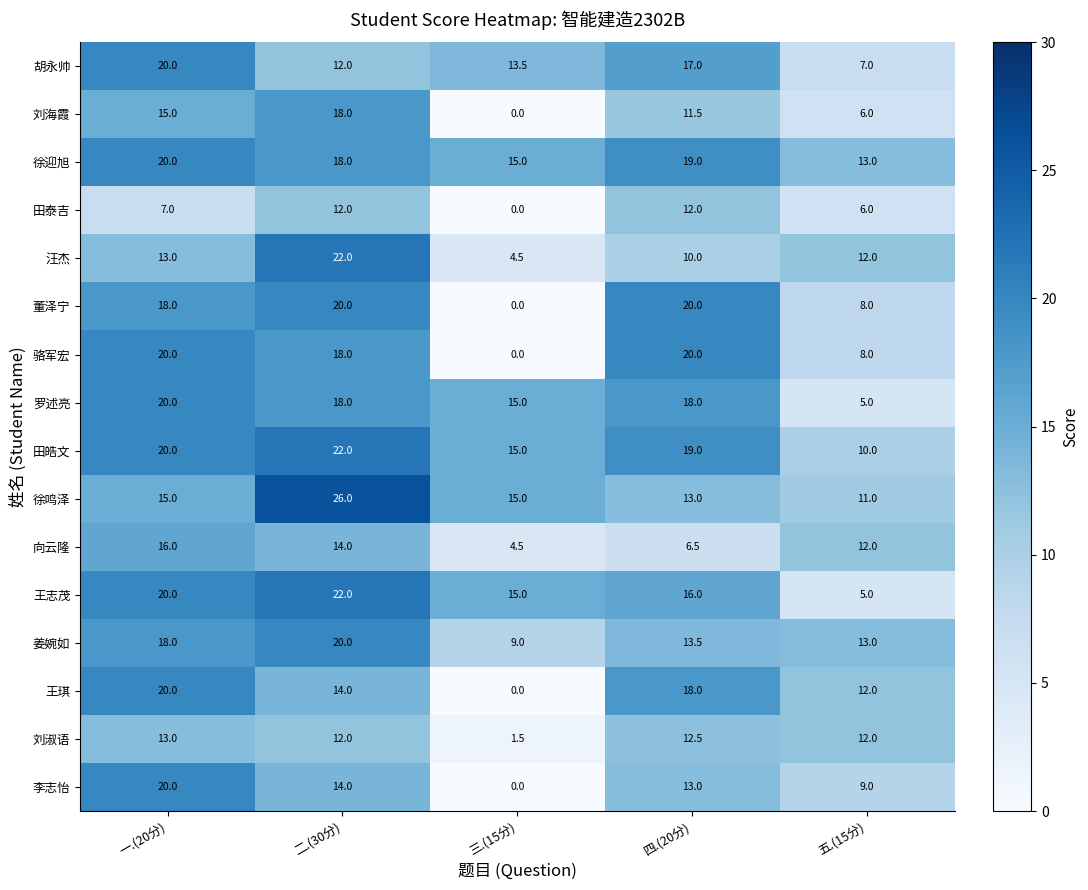

Which category has the highest value across all series?

二.(30分)